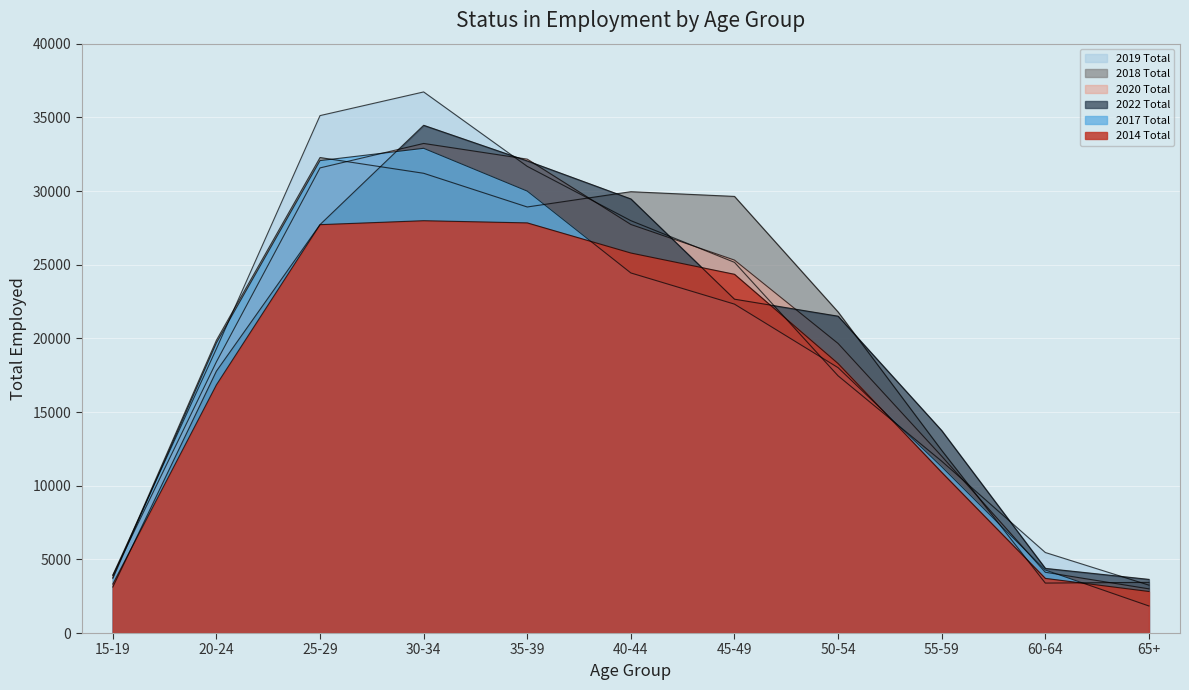

What is the approximate value of 2018 Total at 55-59?

12396.1